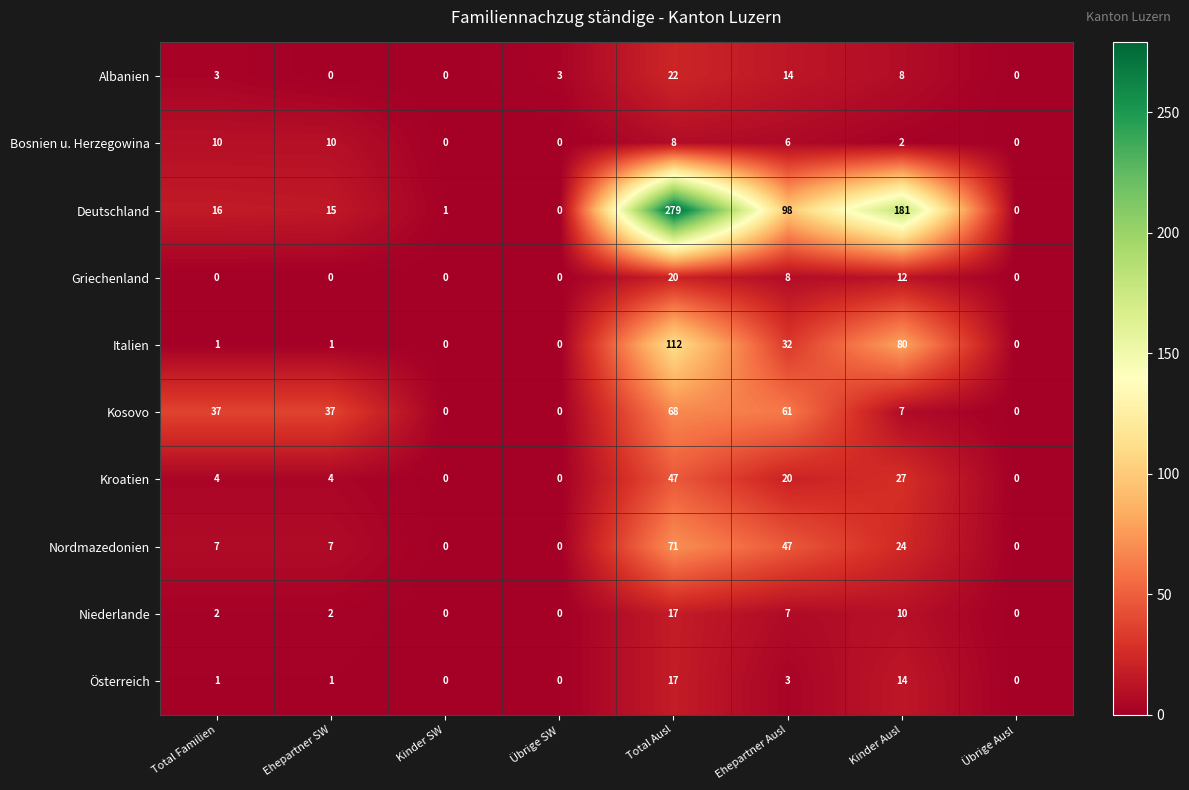

True or false: Kosovo has a value of 7 at Kinder Ausl.

True